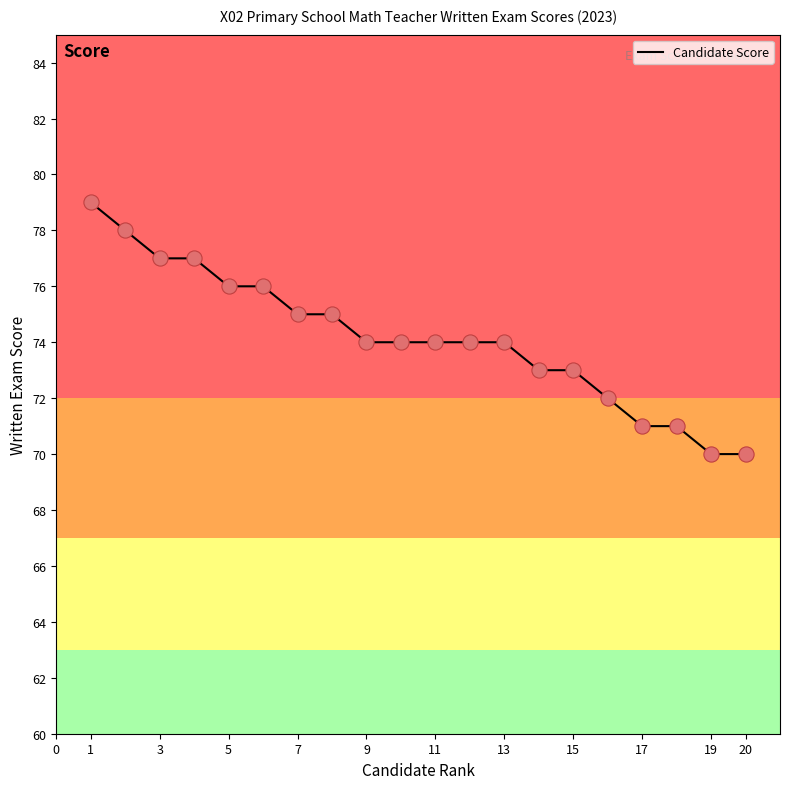

What is the minimum value shown in the chart?

70